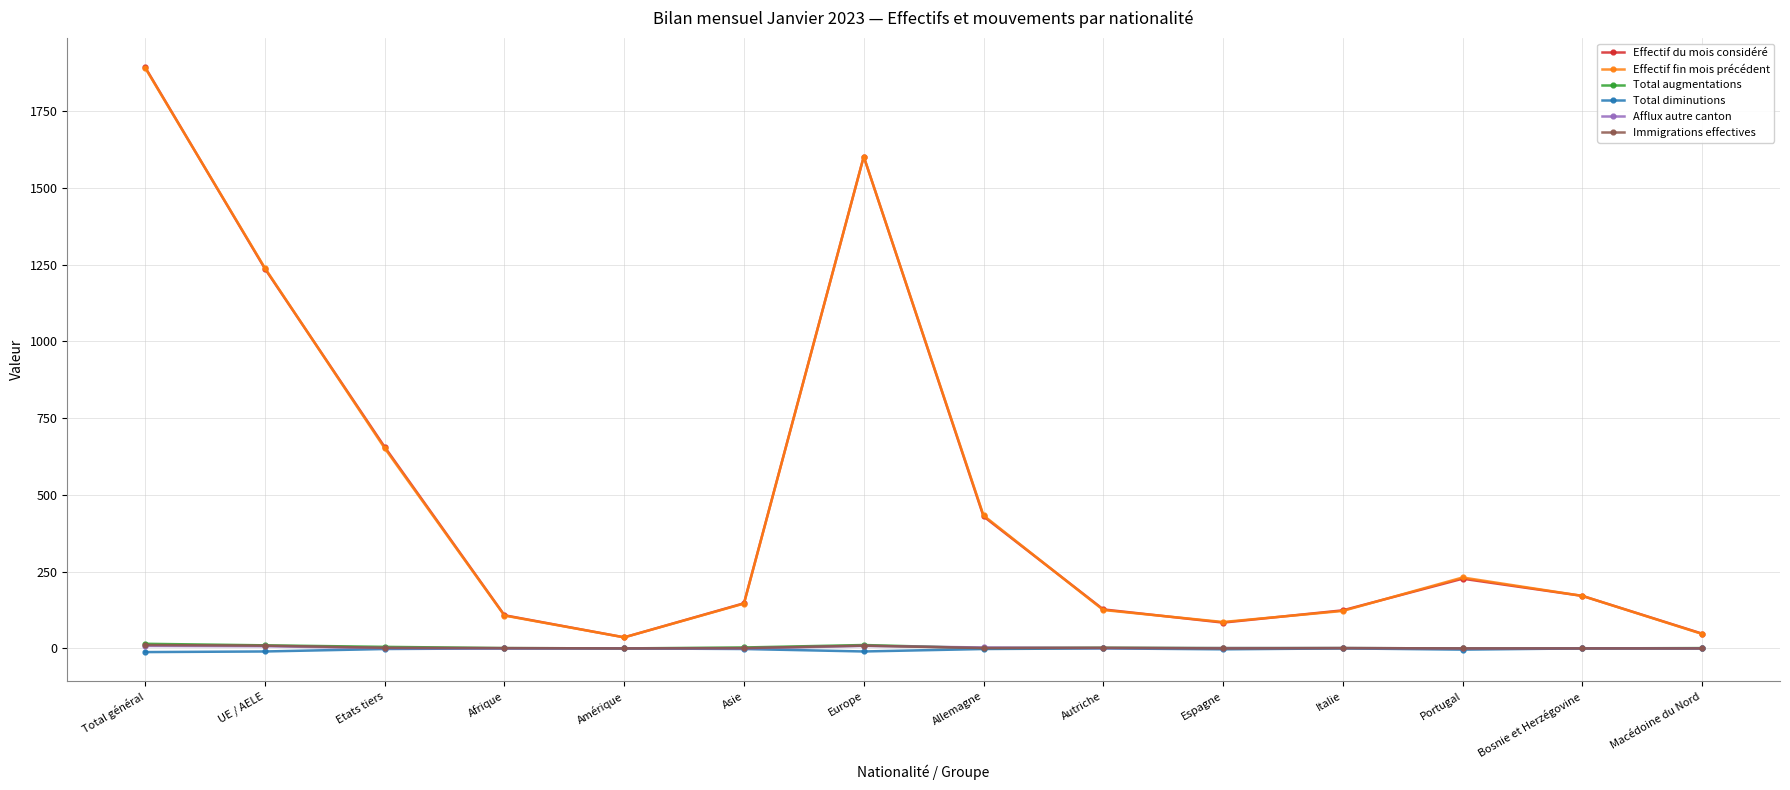

What value does the Effectif fin mois précédent series have at Allemagne, to the nearest 10?

430